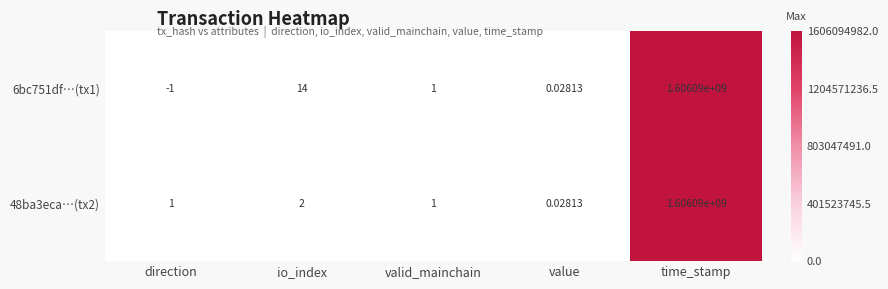

Rank the categories by 6bc751df…(tx1) value from lowest to highest.

direction, value, valid_mainchain, io_index, time_stamp